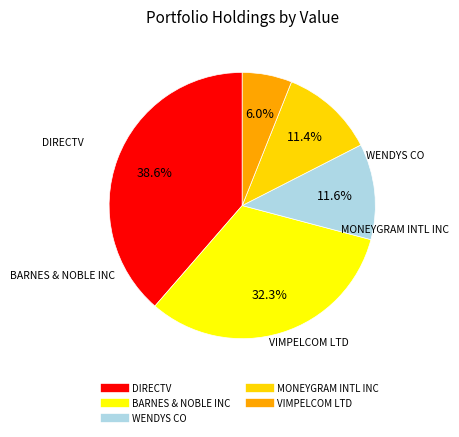

How many slices are in this pie chart?

5